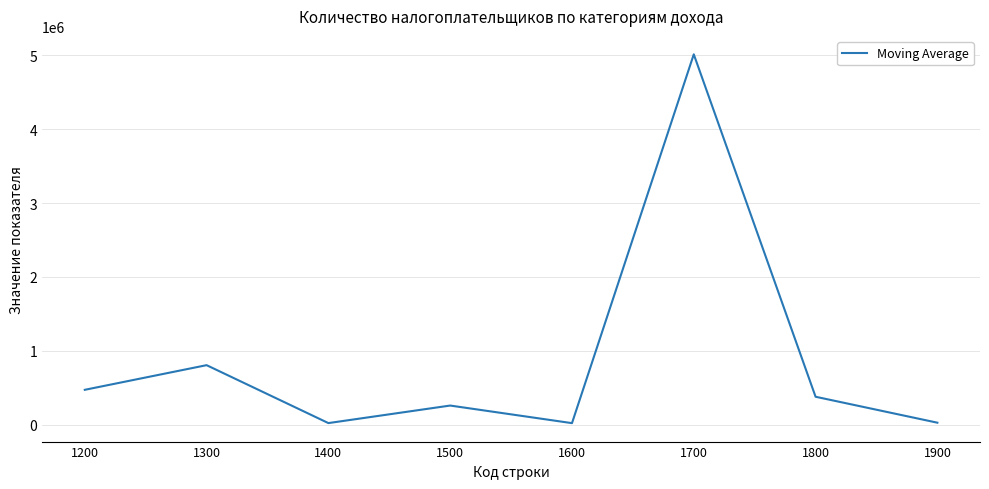

Does the chart display data point markers on the line(s)?

No